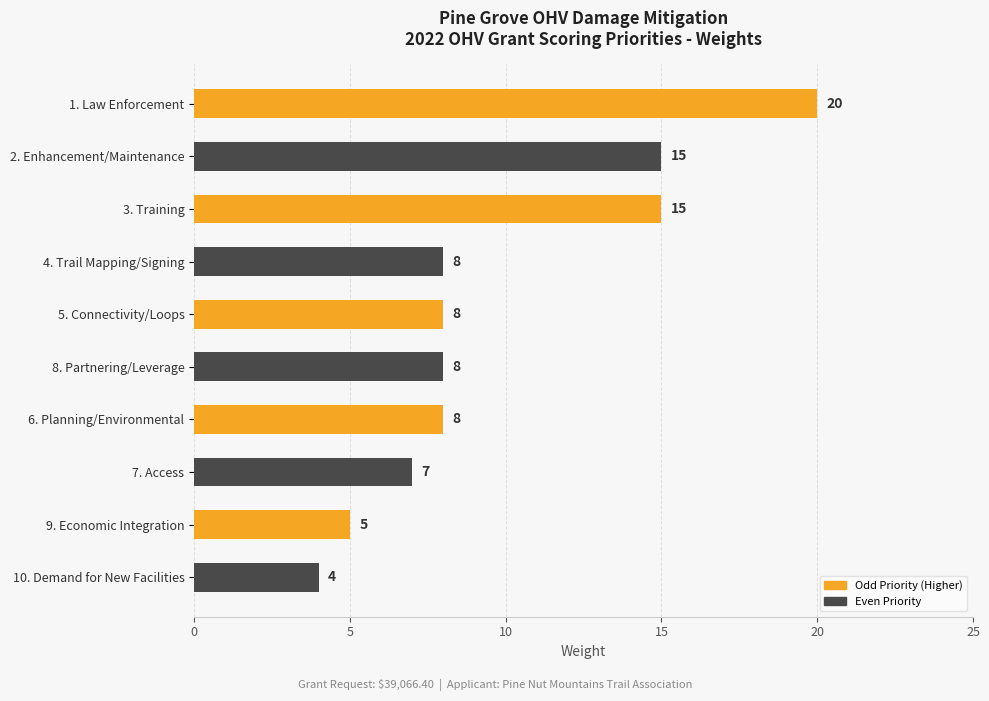

The value at 6. Planning/Environmental is 11. True or false?

False